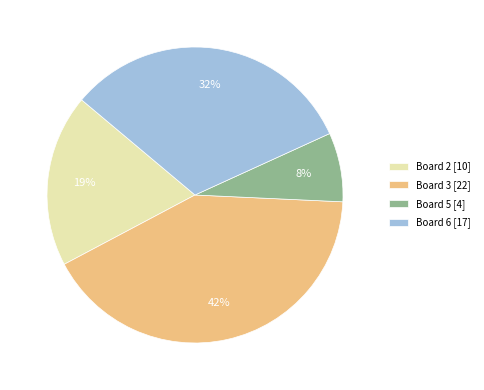

Which has a higher value, Board 5 [4] or Board 3 [22]?

Board 3 [22]